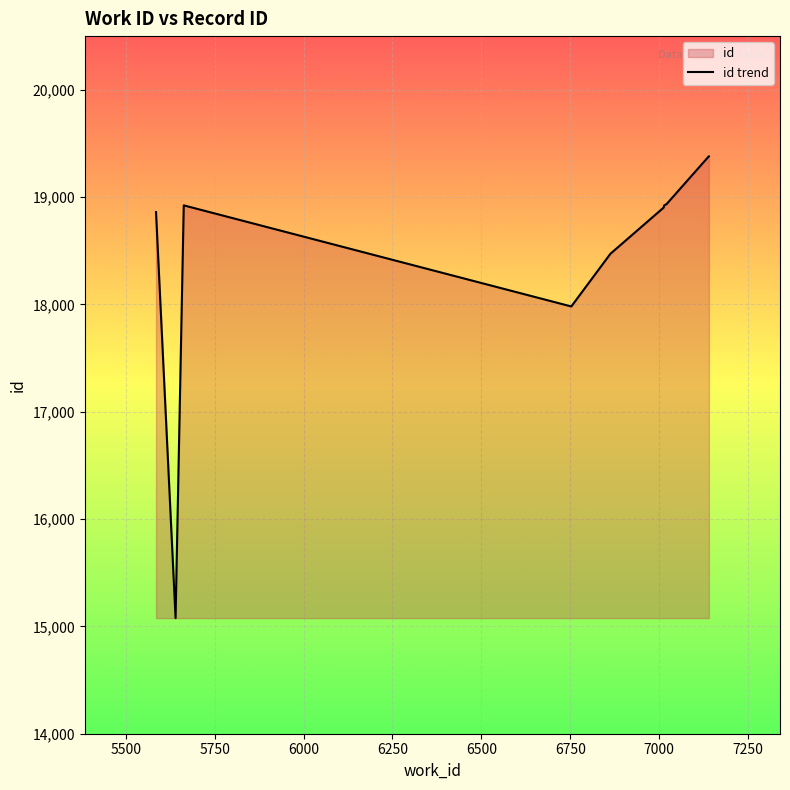

How many data points are less than 18922?

5